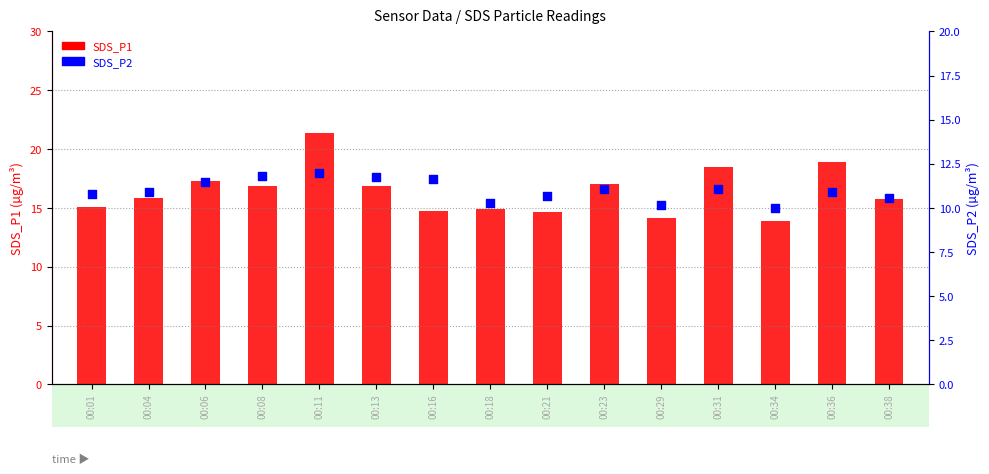

What are all the series names shown in the legend?

SDS_P1, SDS_P2